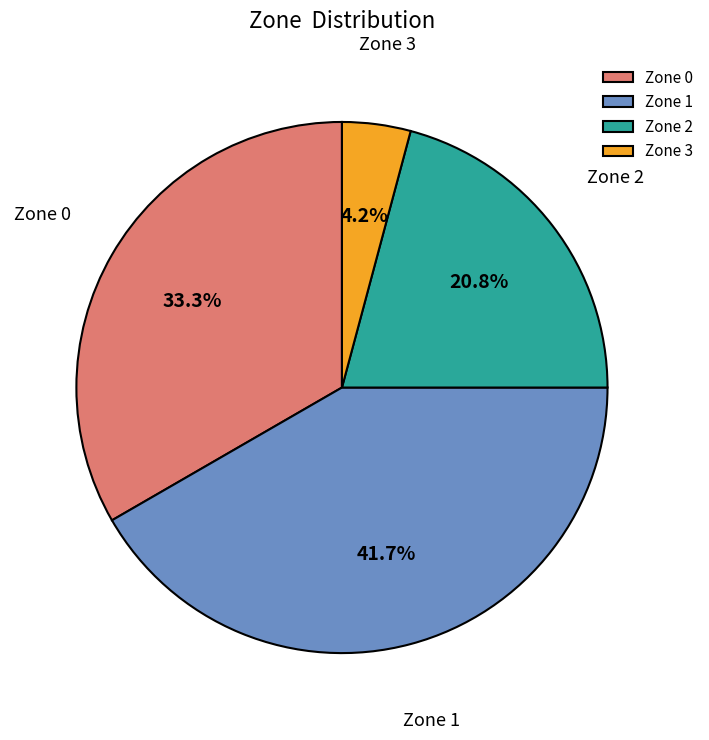

Which has a higher value, Zone 2 or Zone 0?

Zone 0